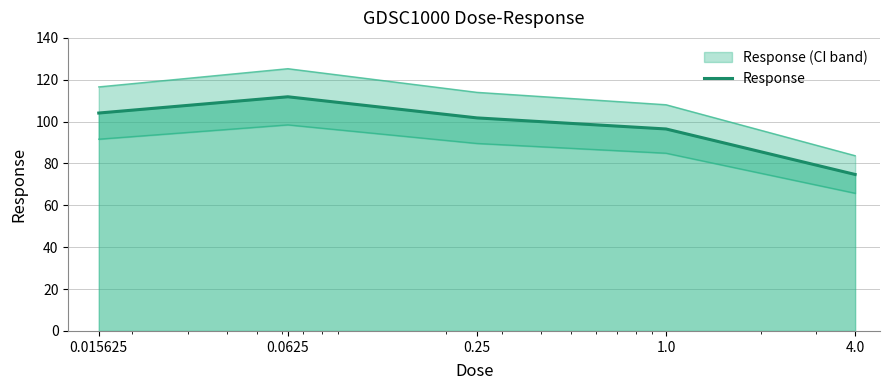

At which label does the data first exceed 101?

0.015625